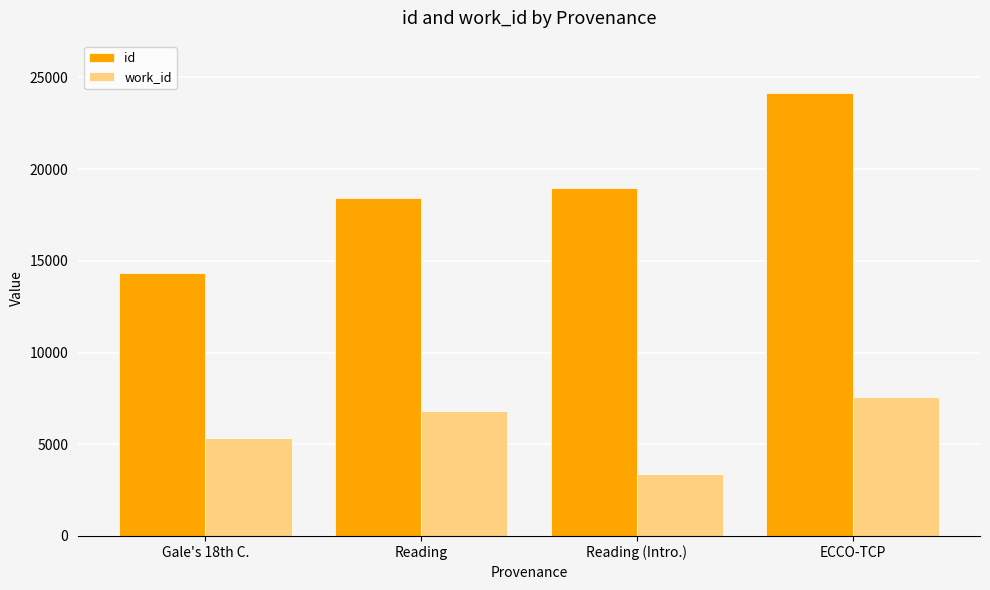

Reading left to right, what are all the values shown in this chart?

id: 14344	18441	18968	24170
work_id: 5351	6833	3370	7587